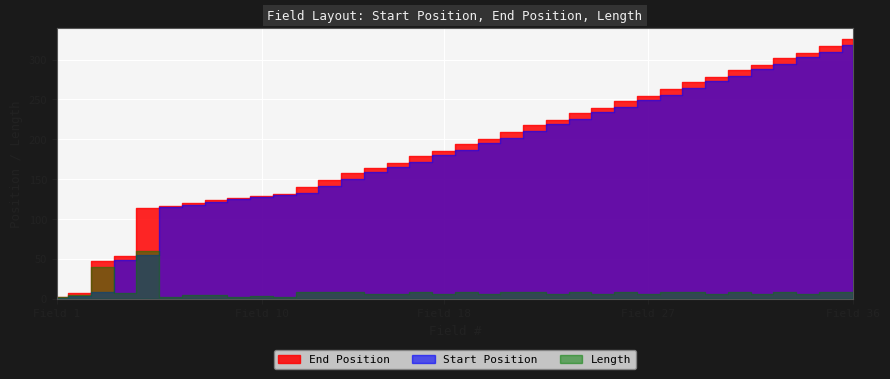

True or false: Start Position and Length intersect in this chart.

True